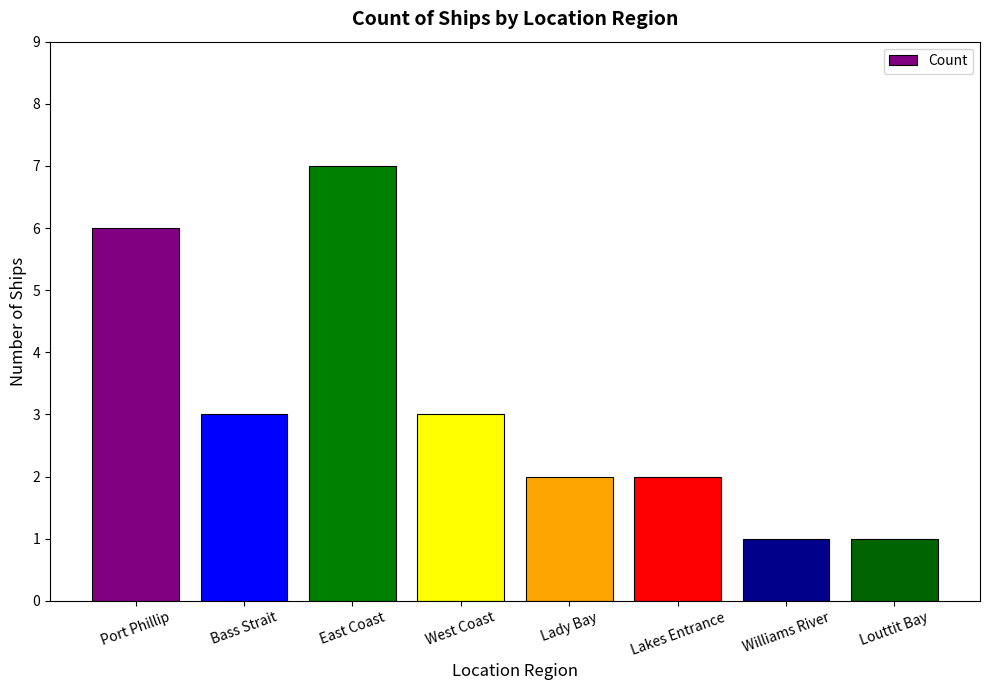

What position from the left is Bass Strait?

2